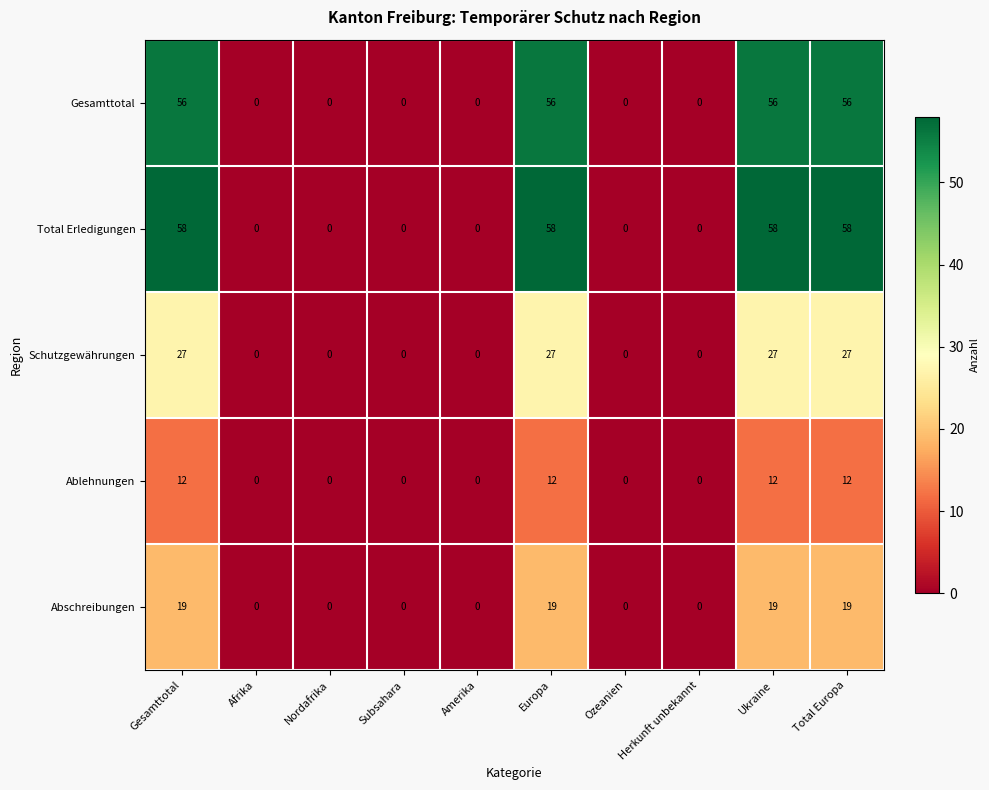

Is the value of Total Erledigungen at Ukraine greater than the value of Schutzgewährungen at Amerika?

Yes